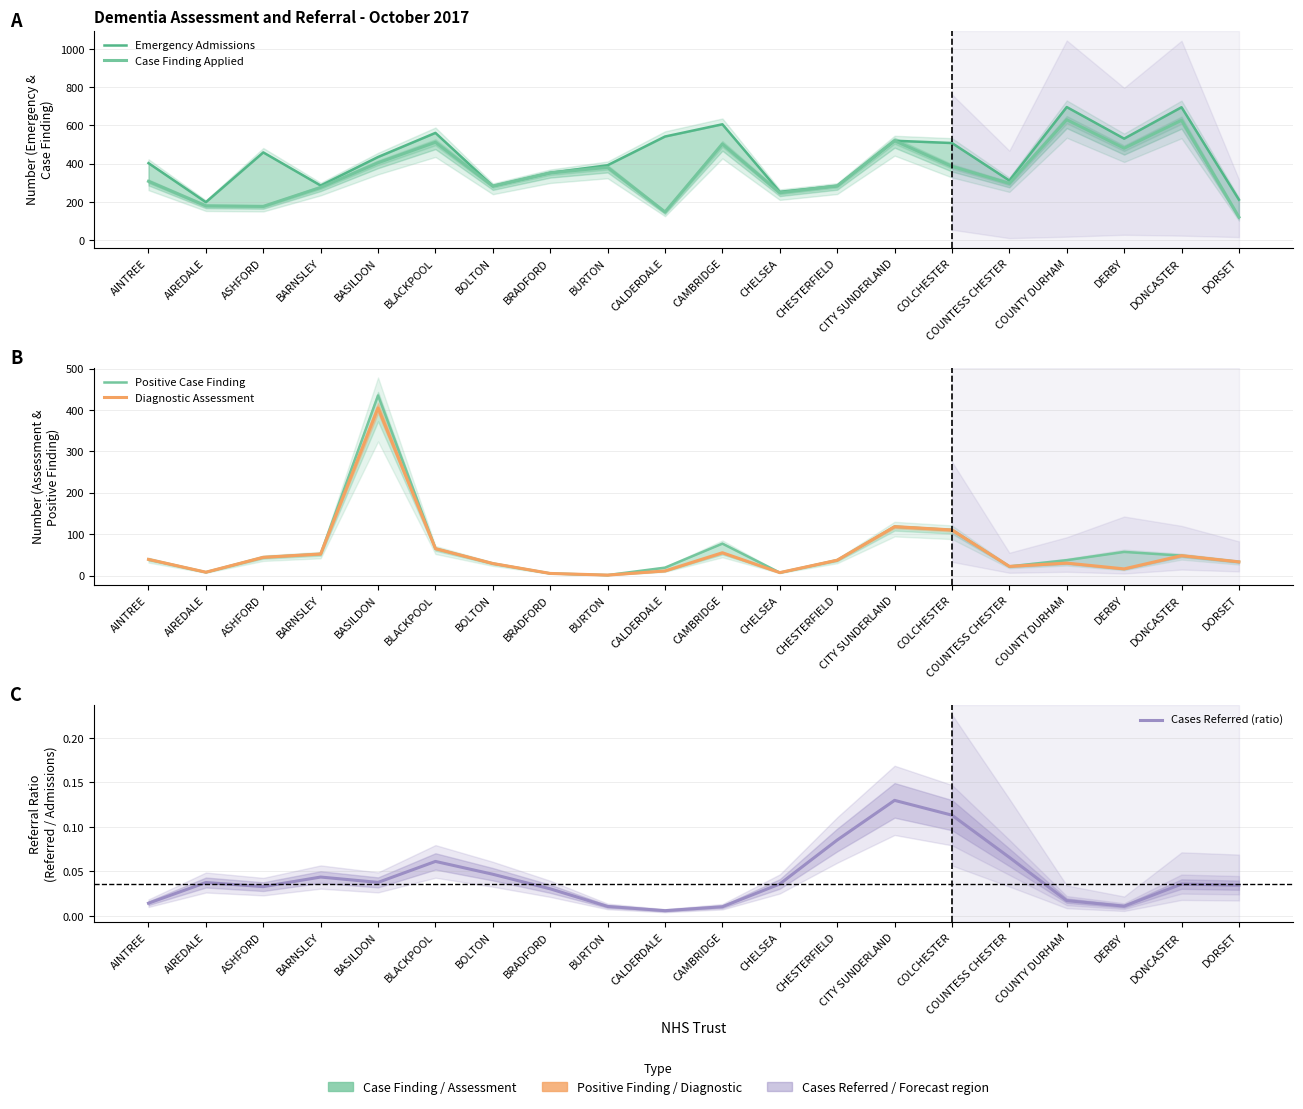

Where is the first local maximum for Diagnostic Assessment?

BASILDON